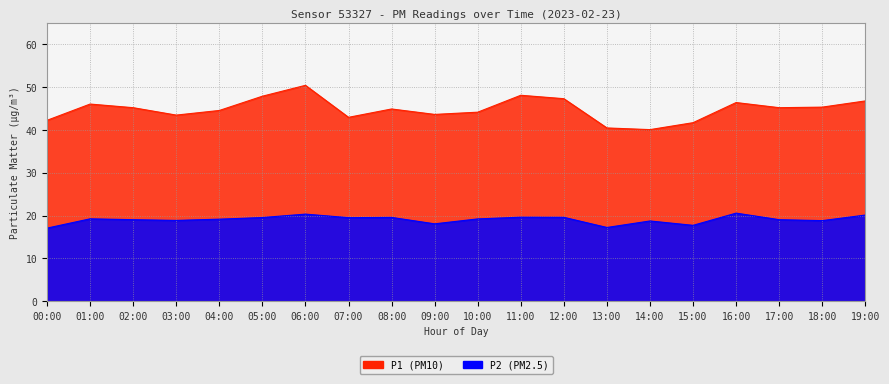

What is the value of the P1 point at the 14th from the left?

40.5